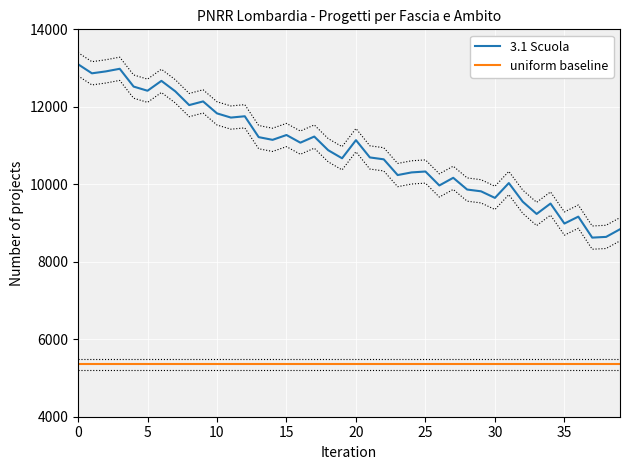

True or false: uniform baseline and 3.1 Scuola cross at least once.

False